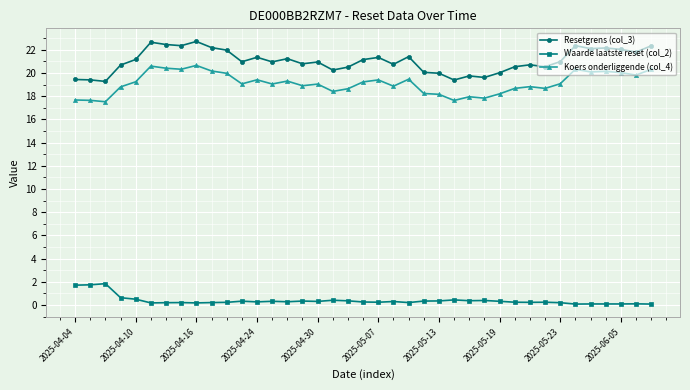

In Resetgrens (col_3), how many points are higher than both neighbors (excluding endpoints)?

11